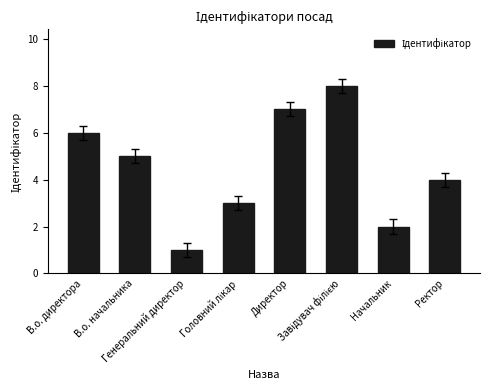

What is the maximum value shown in the chart?

8